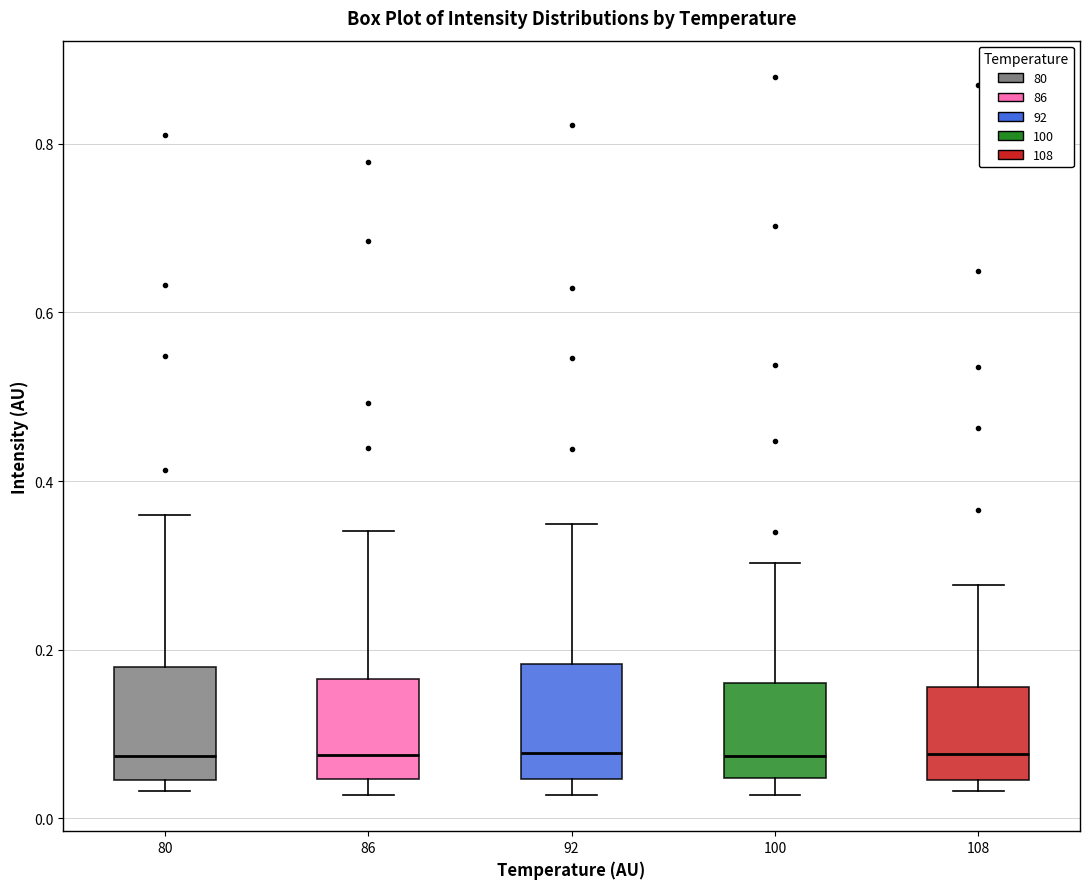

Where is the upper edge of the box at x = 86 on the y-axis? The values are not printed on the chart, so give them approximately, as read against the axis.

0.16